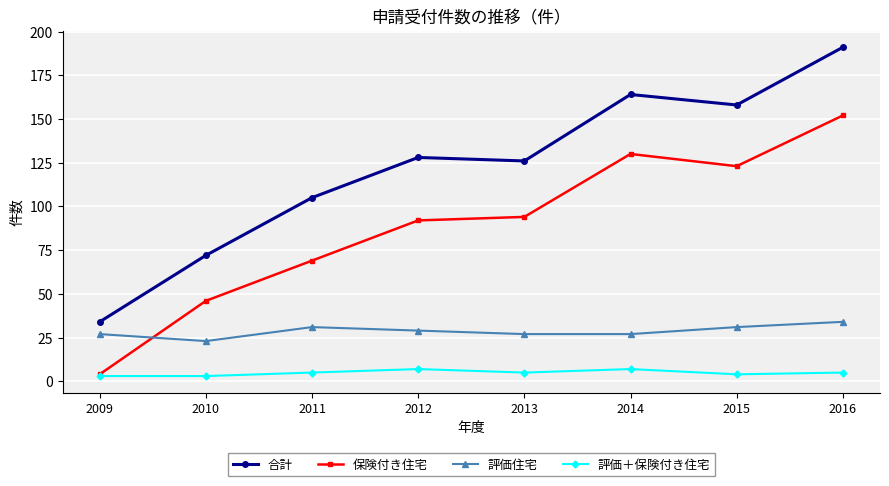

What is the sum of all 合計 values?

978